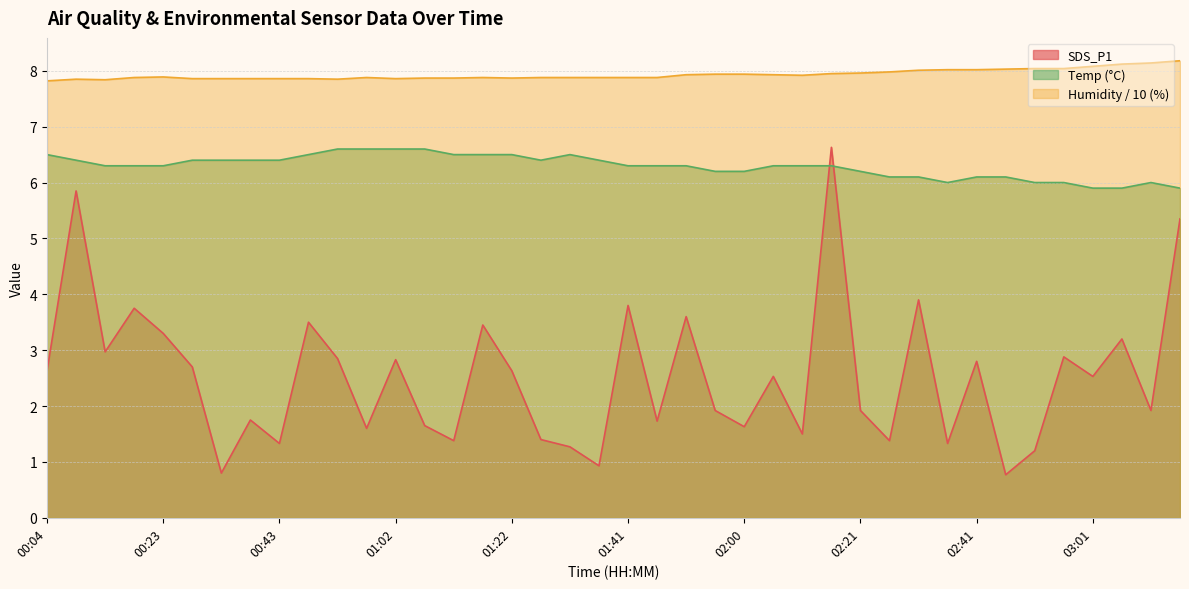

Between 01:46 and 03:05, which is larger?

03:05